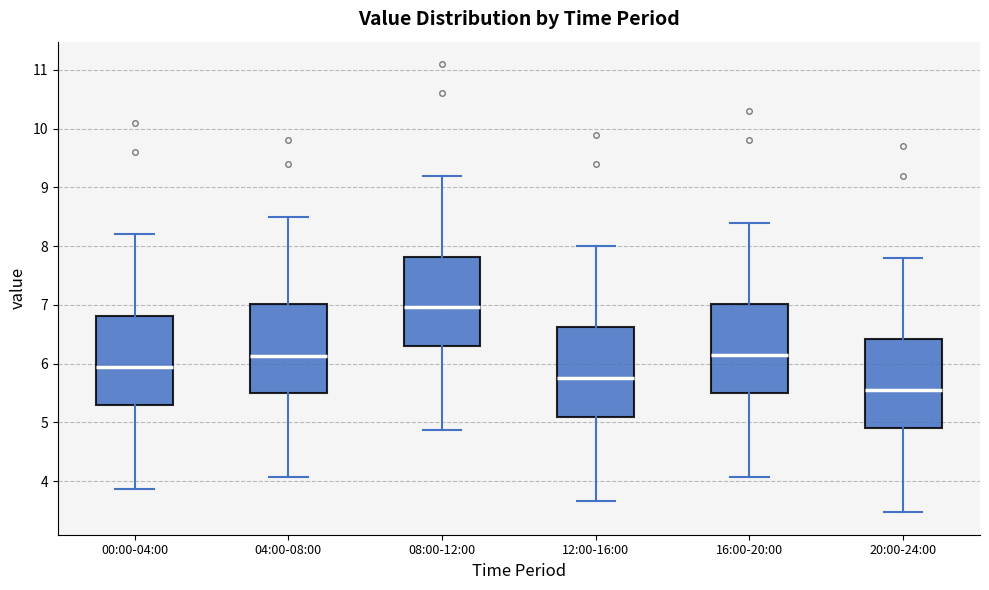

Reading left to right, read every box against the y-axis: the position of its median line, the range the box covers, and the ends of its whiskers. The values are not printed on the chart, so give them approximately, as read against the axis.

00:00-04:00: median 6.0, box 5.3 to 6.8, whiskers 3.9 to 8.2
04:00-08:00: median 6.1, box 5.5 to 7.0, whiskers 4.1 to 8.5
08:00-12:00: median 7.0, box 6.3 to 7.8, whiskers 4.9 to 9.2
12:00-16:00: median 5.8, box 5.1 to 6.6, whiskers 3.7 to 8.0
16:00-20:00: median 6.2, box 5.5 to 7.0, whiskers 4.1 to 8.4
20:00-24:00: median 5.6, box 4.9 to 6.4, whiskers 3.5 to 7.8